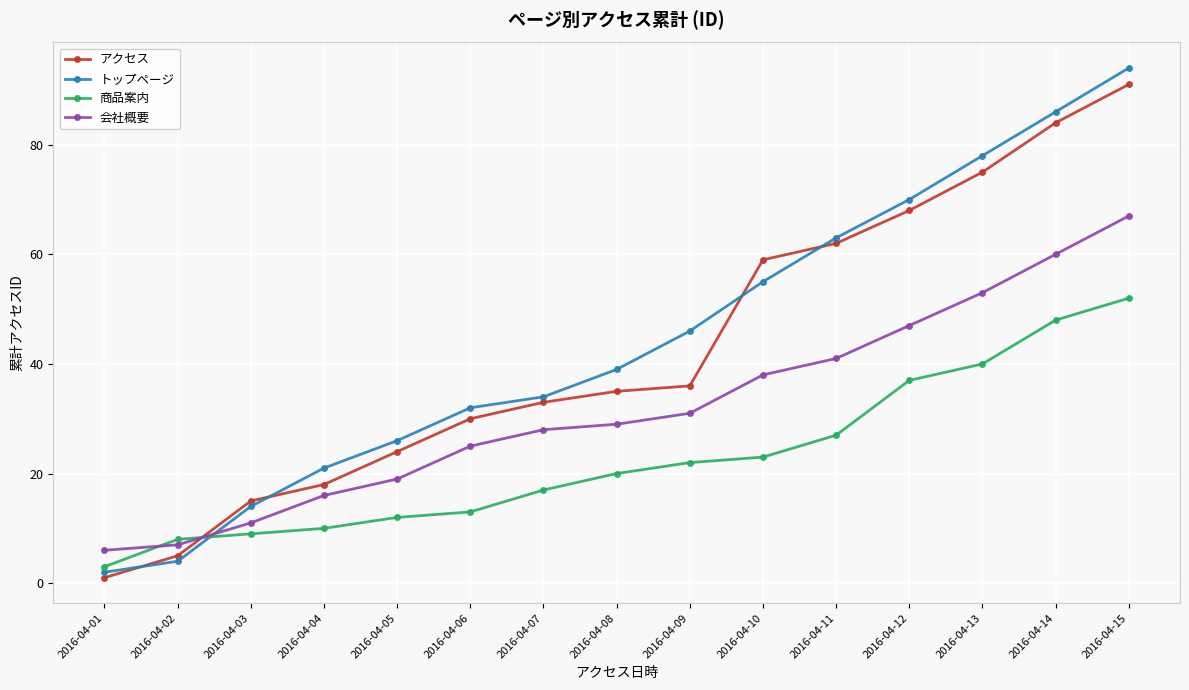

What is the minimum value shown in the chart?

1